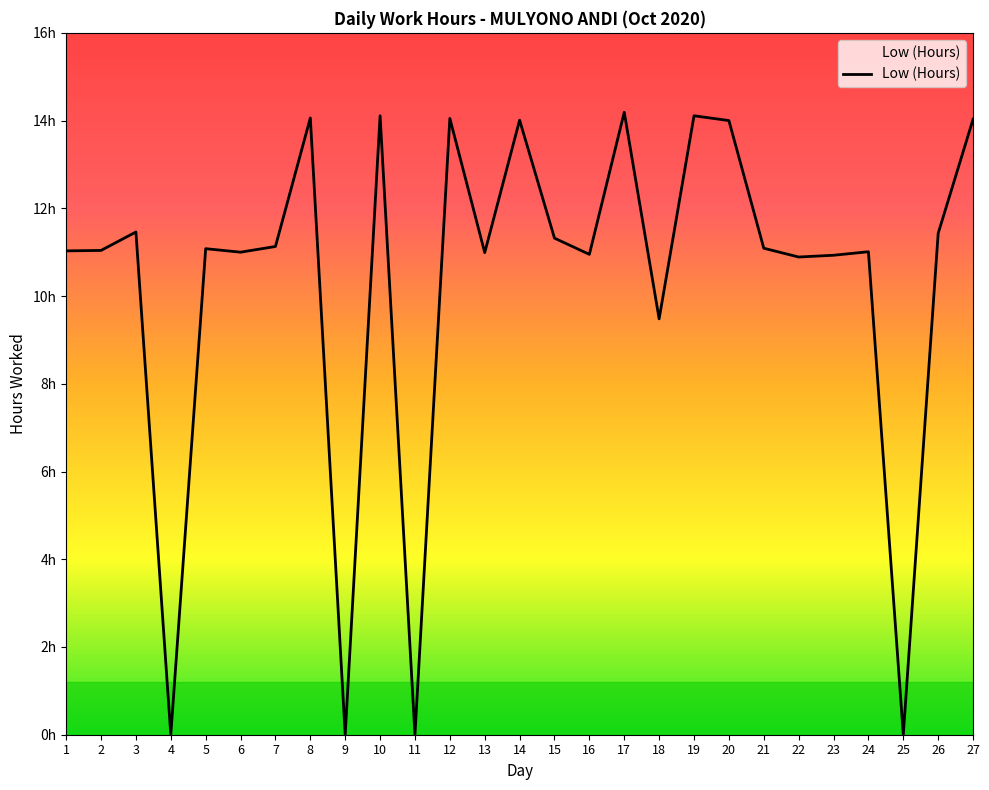

What is the change in value from 9 to 16?

+10.9